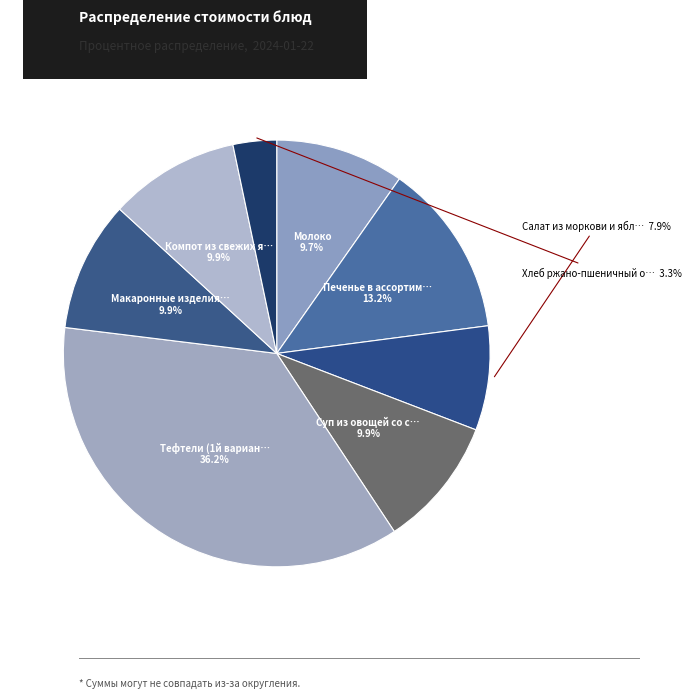

Is there any slice that represents more than half of the pie?

No